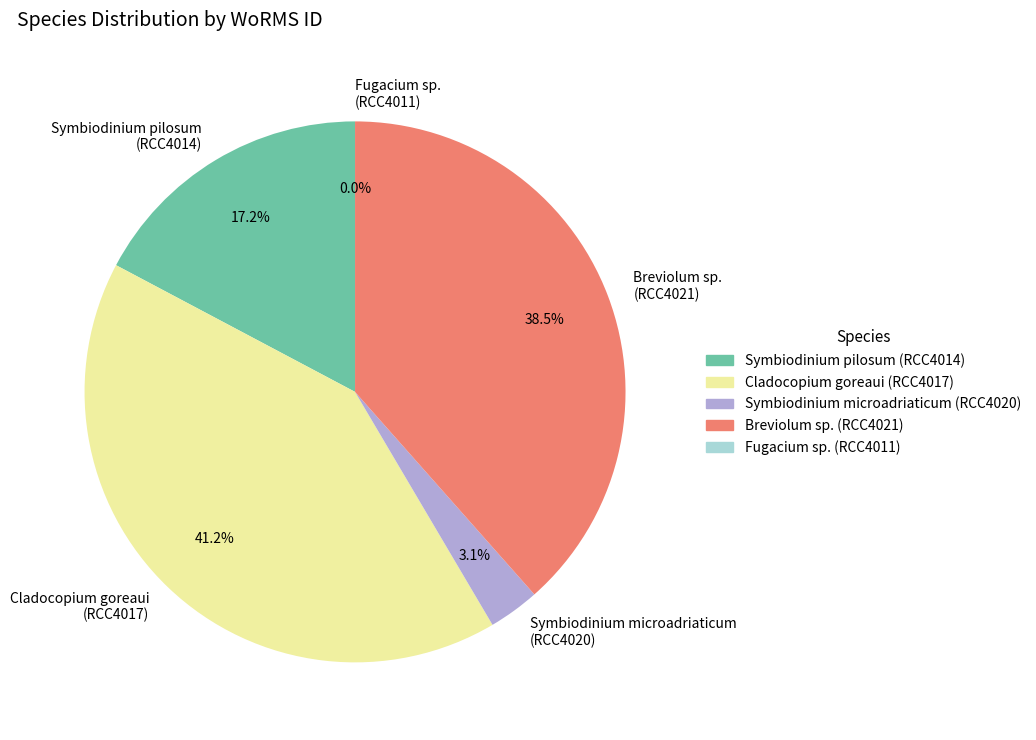

Is Symbiodinium microadriaticum (RCC4020) the majority of the pie?

No